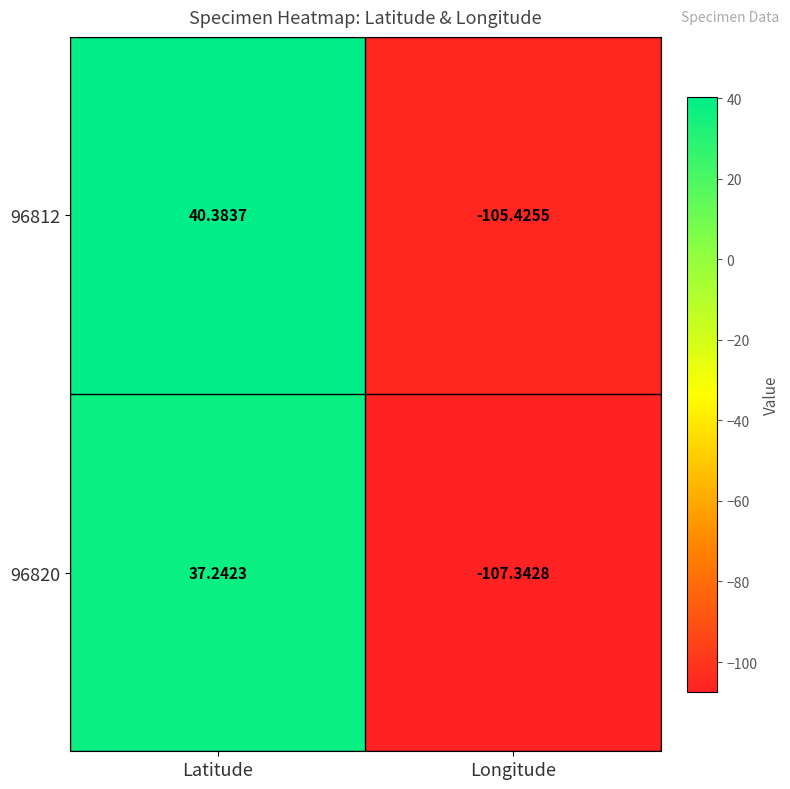

What is the total value across all series at Latitude?

77.6